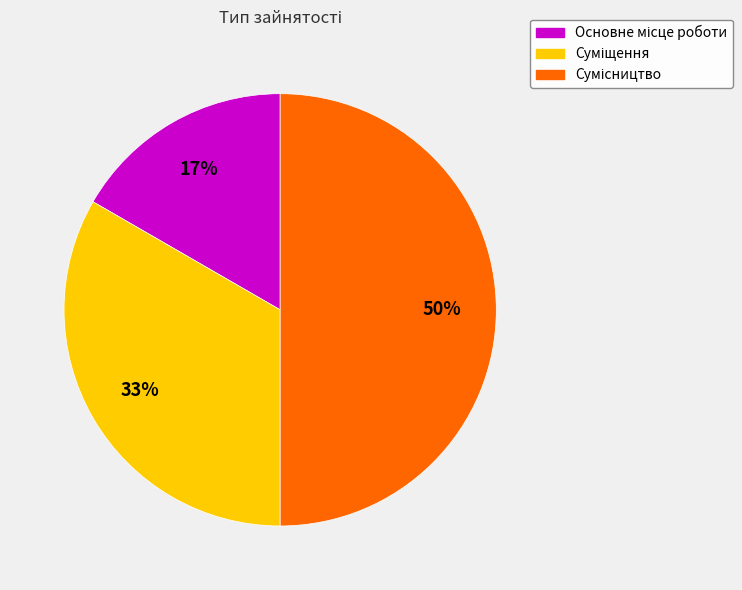

To the nearest percent, what is the average slice percentage?

33%